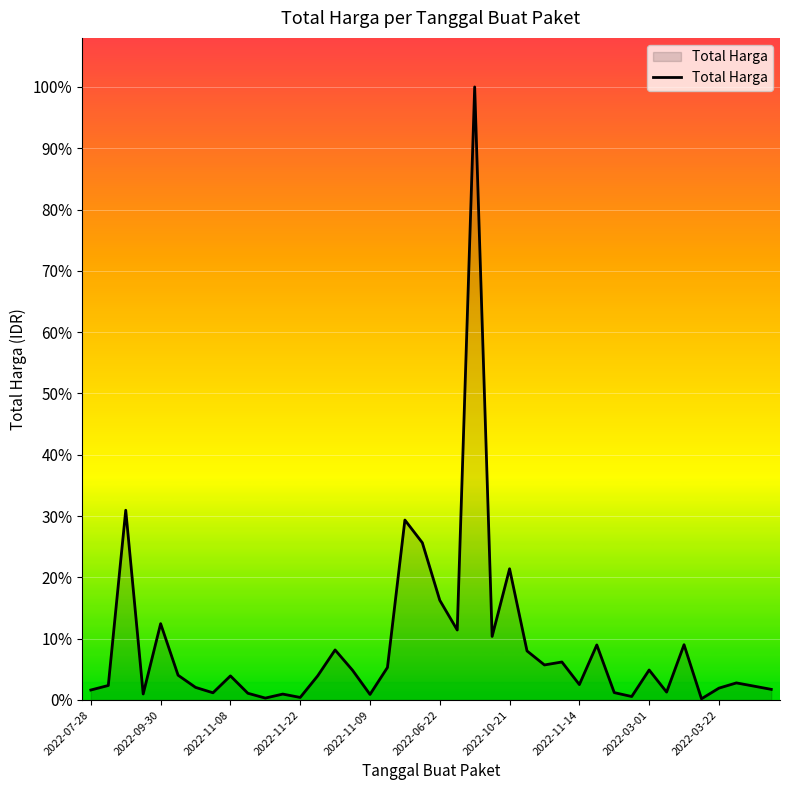

Is this an area chart (filled region under the line)?

Yes